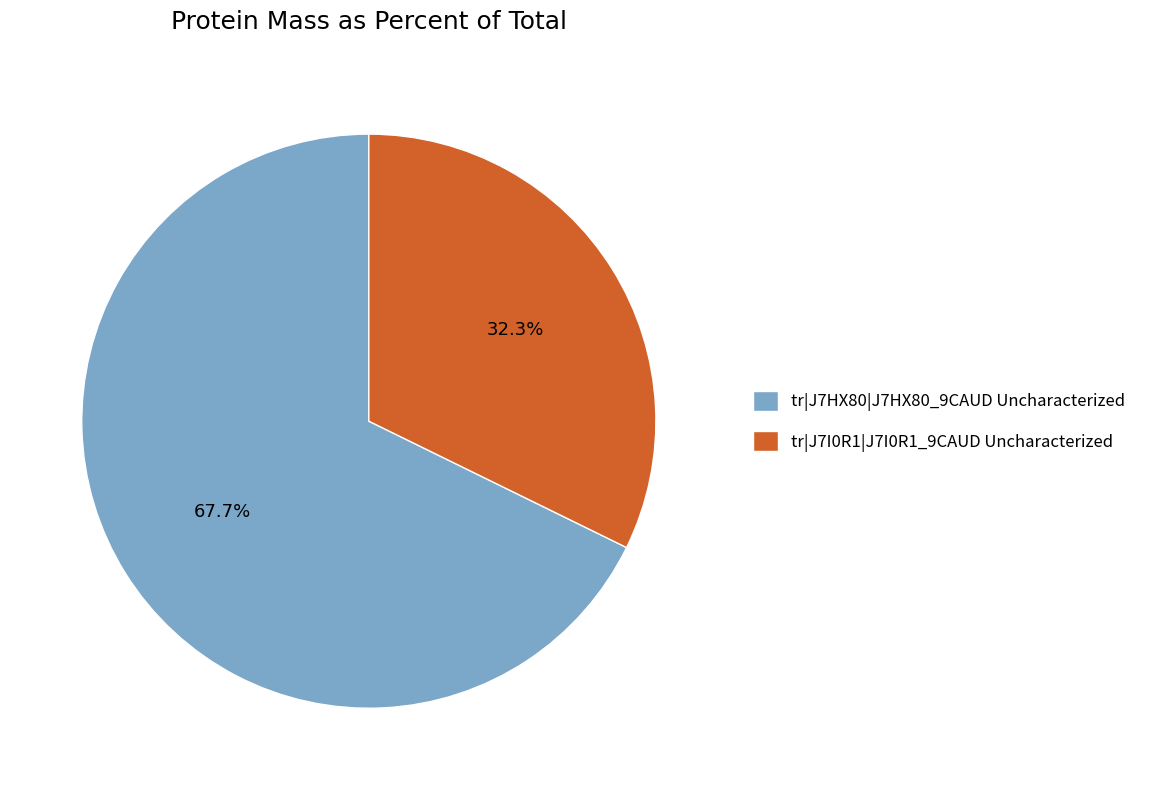

The tr|J7I0R1|J7I0R1_9CAUD Uncharacterized slice represents 24% of the pie. True or false?

False